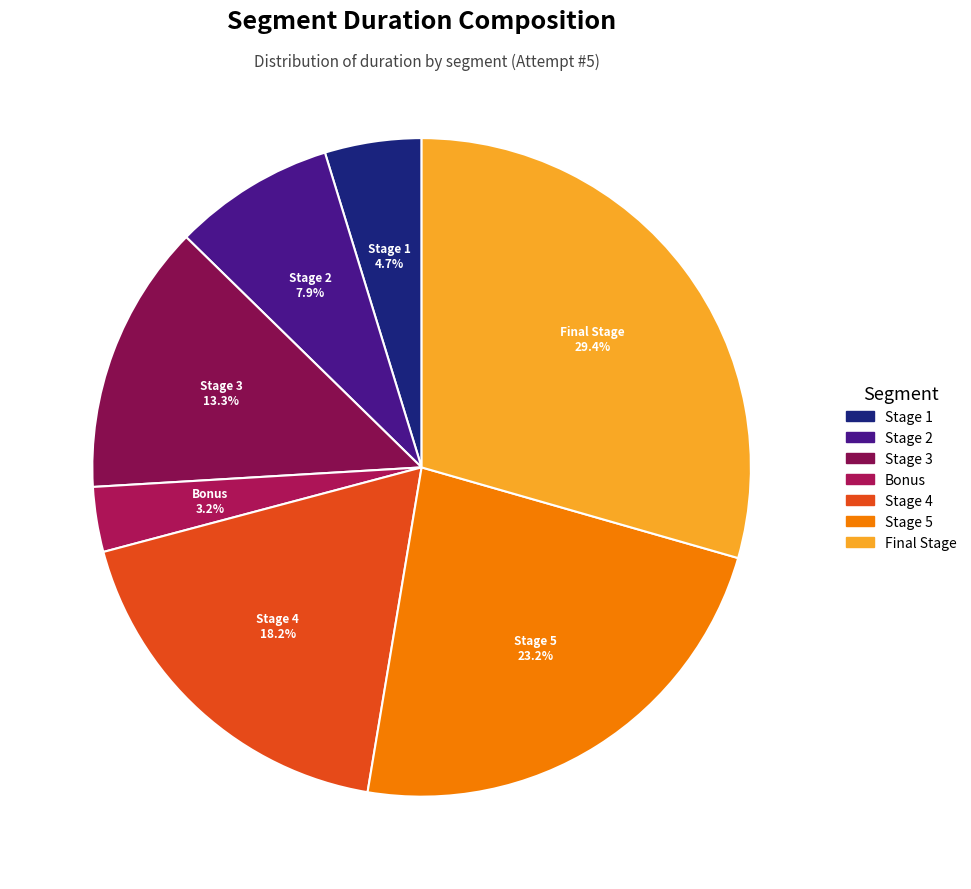

Do Stage 2 and Stage 5 together represent more than half of the pie?

No